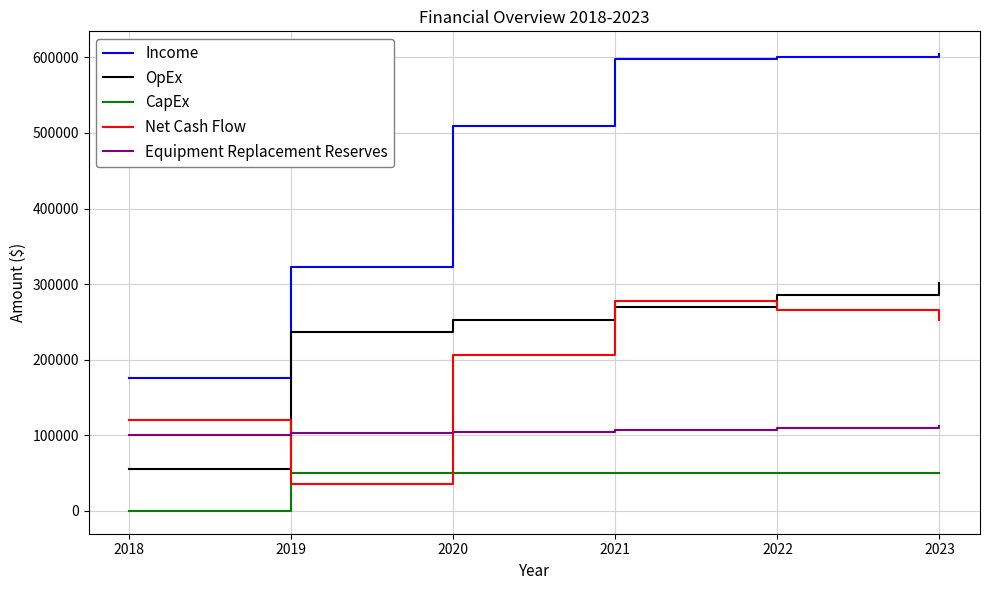

True or false: Equipment Replacement Reserves has a value of 107500 at 2021.

True